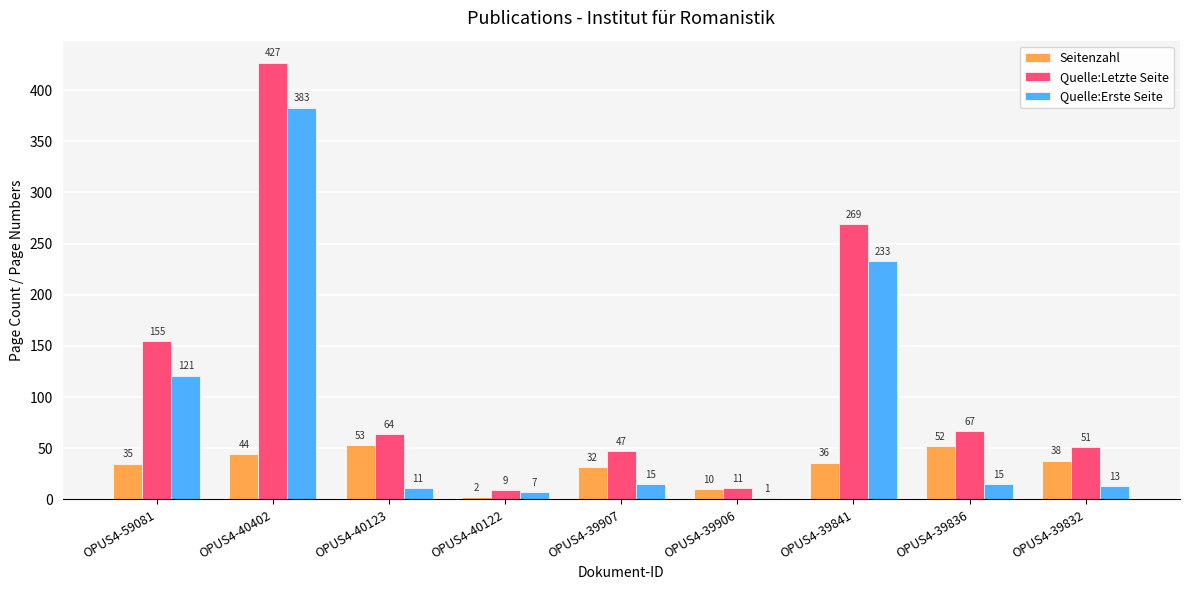

Are the bars grouped side by side (vs. stacked)?

Yes